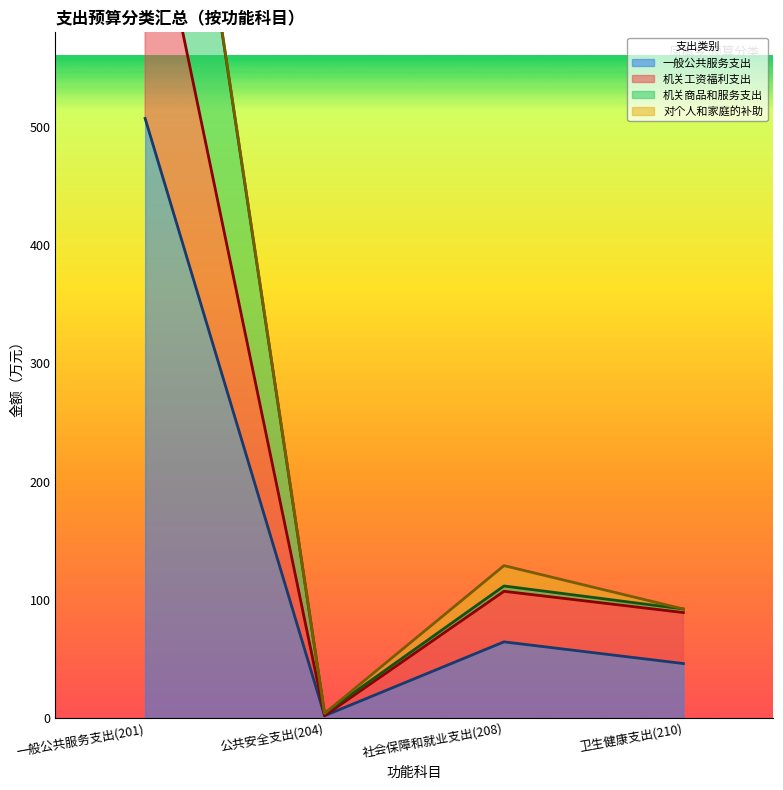

List the labels in order of 一般公共服务支出 value, largest first.

一般公共服务支出(201), 社会保障和就业支出(208), 卫生健康支出(210), 公共安全支出(204)